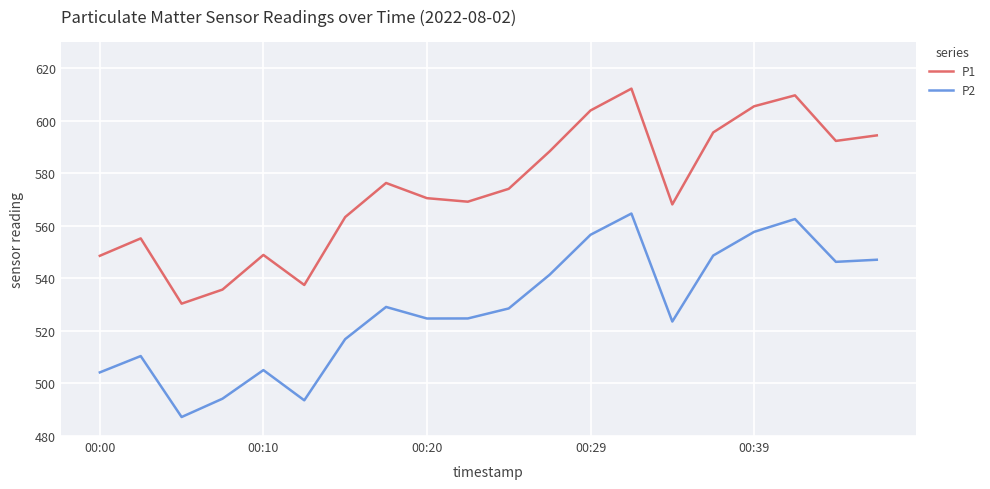

Which series has the largest total across all categories?

P1